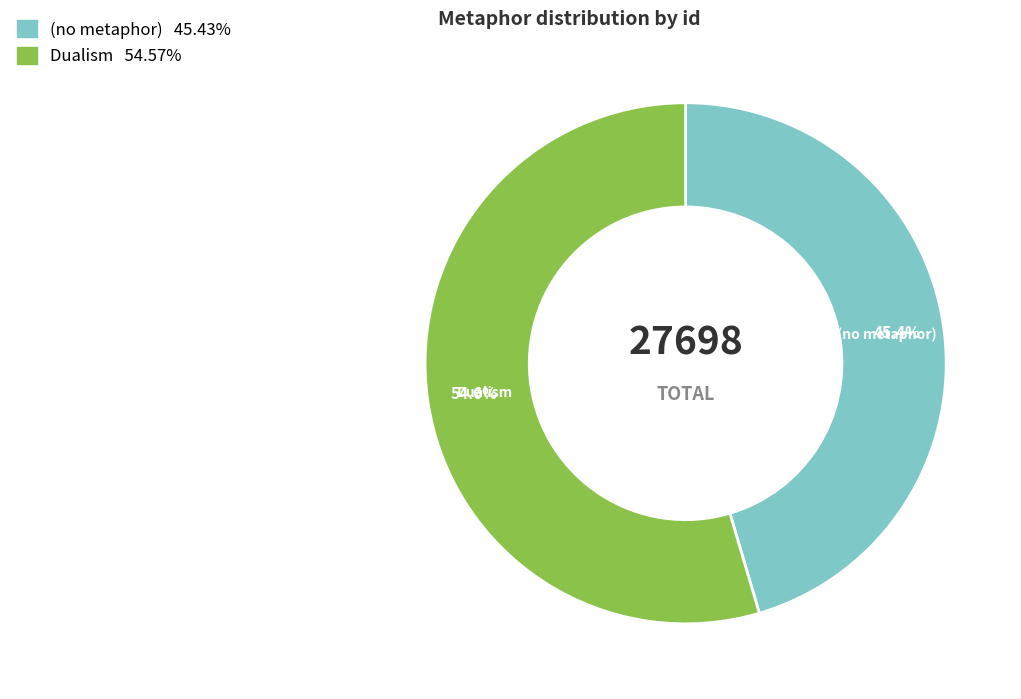

To the nearest percent, what percentage of the pie is Dualism?

55%